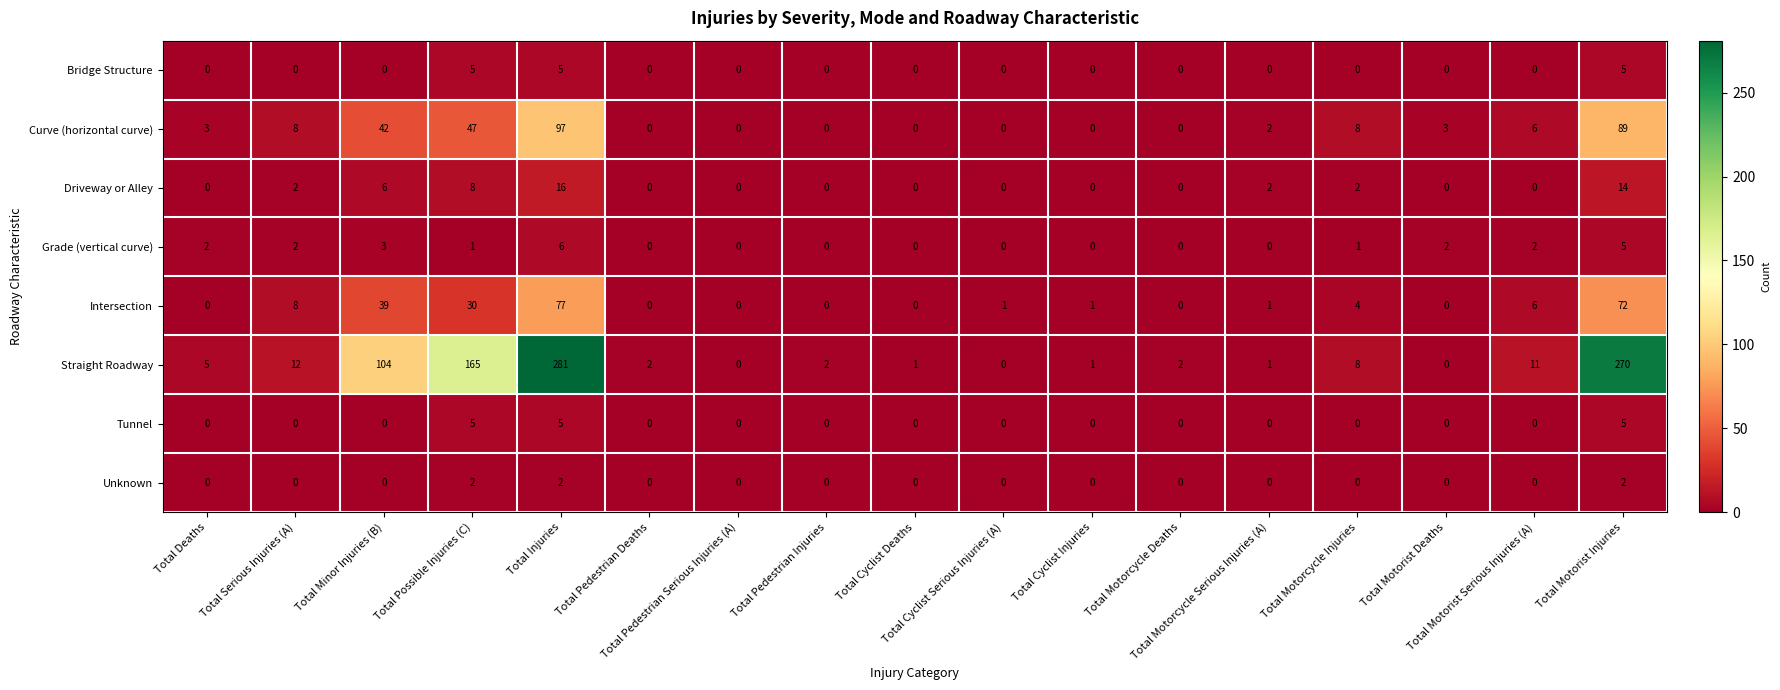

What is the maximum value shown in the chart?

281